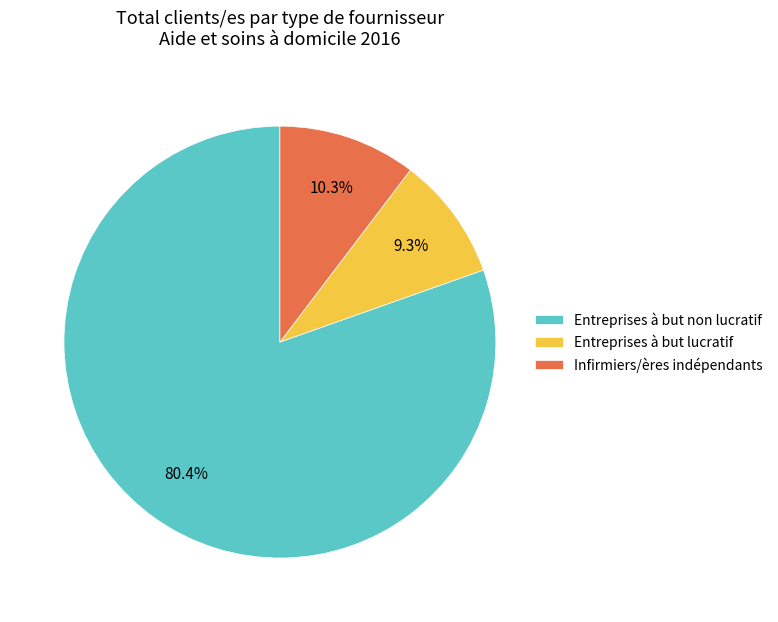

Which category has the biggest portion of the pie?

Entreprises à but non lucratif